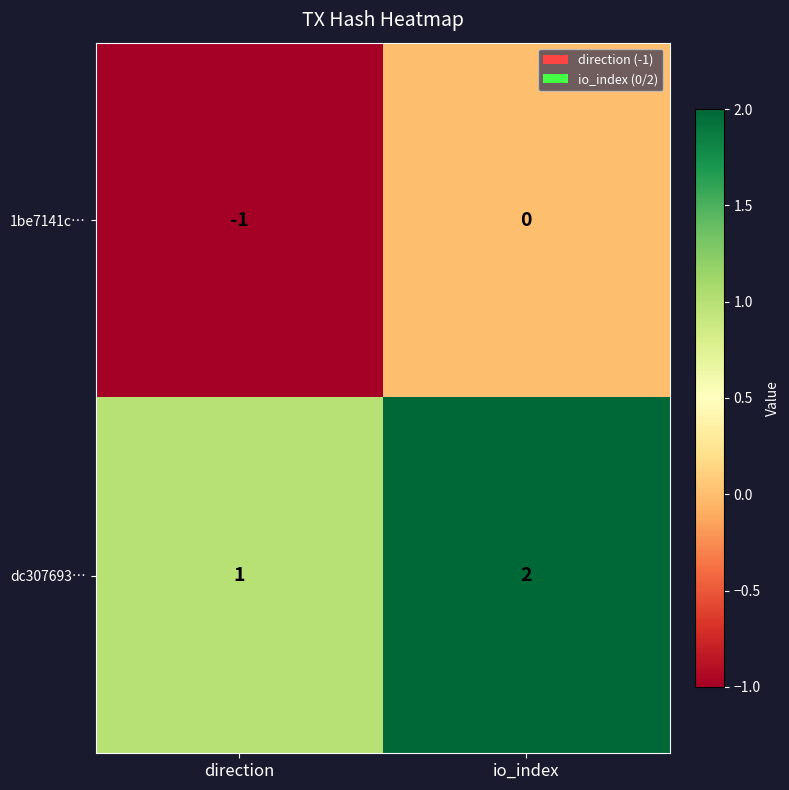

Rank the categories by 1be7141c… value from lowest to highest.

direction, io_index